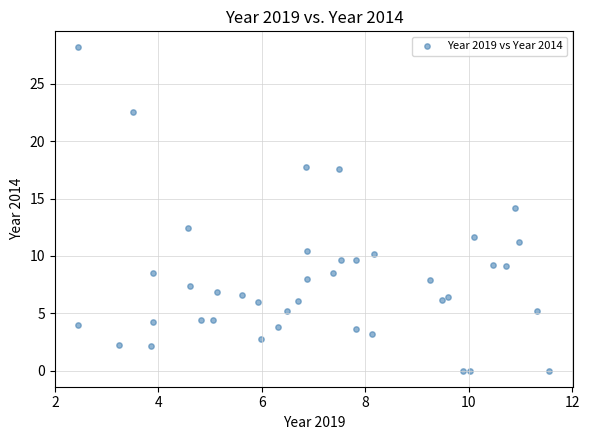

What is the range of X values (max minus min)?

9.1